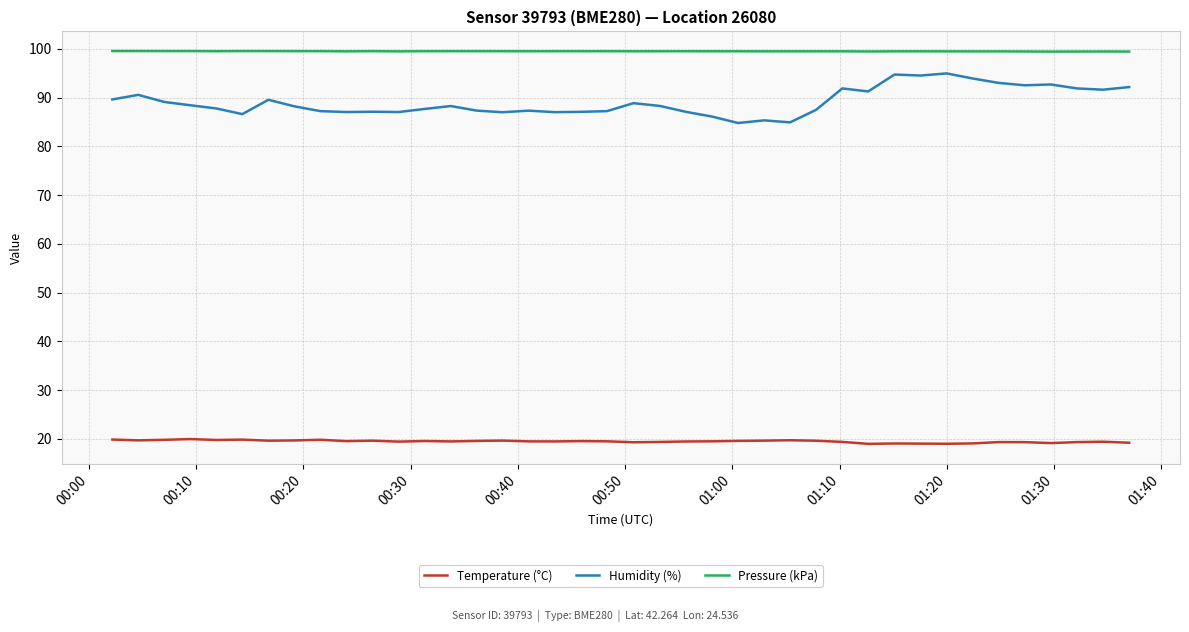

List the series in order of their peak value, highest first.

Pressure (kPa), Humidity (%), Temperature (°C)